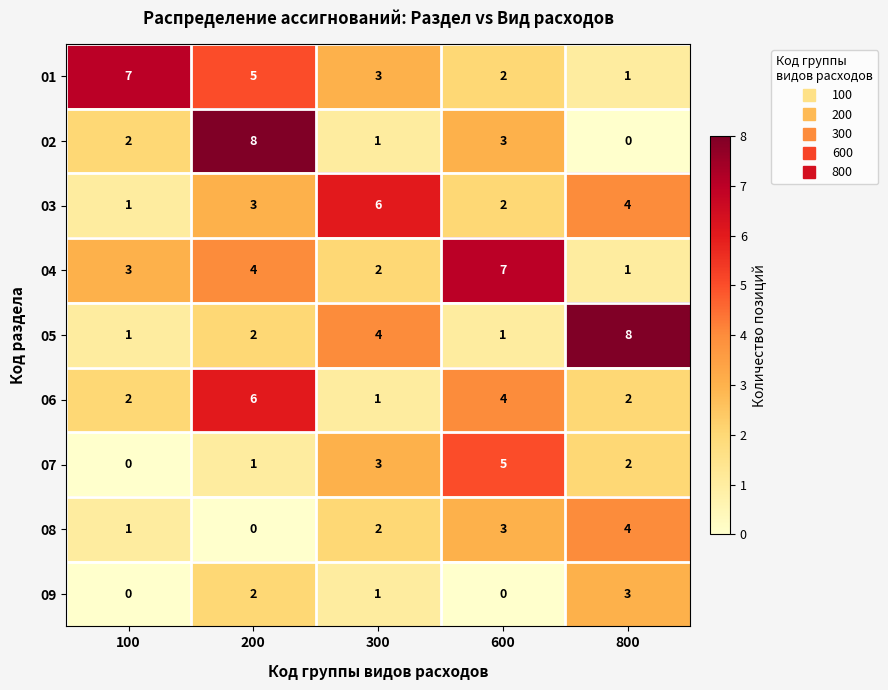

What is the sum of all 03 values?

16